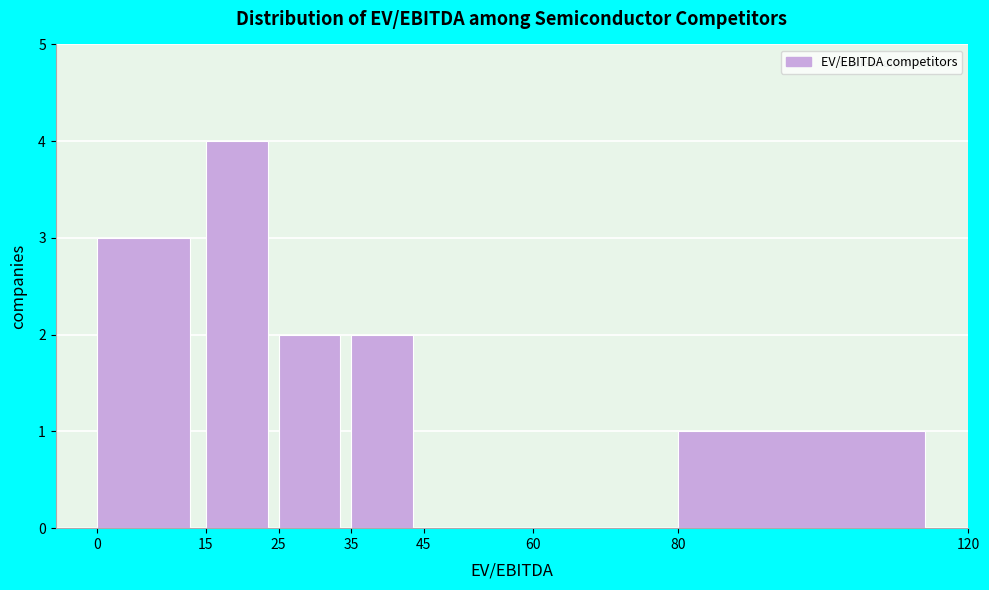

Reading left to right, list every bar in this chart as the range it spans on the x-axis followed by its height. The values are not printed on the chart, so give them approximately, as read against the axis.

0 to 15: 3
15 to 25: 4
25 to 35: 2
35 to 45: 2
45 to 60: 0
60 to 80: 0
80 to 120: 1